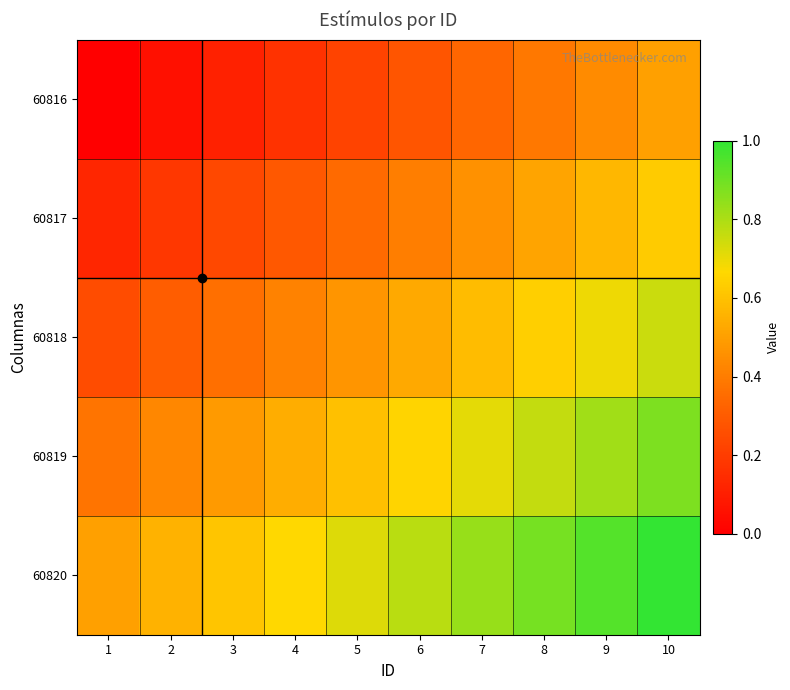

At how many categories does at least one series exceed 0?

10